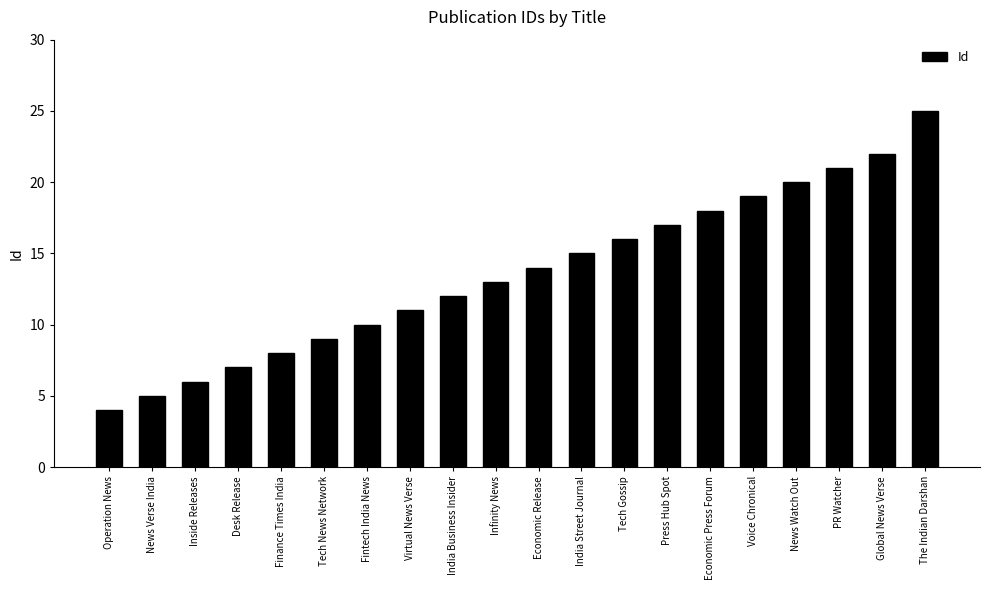

Count the number of categories in the chart.

20